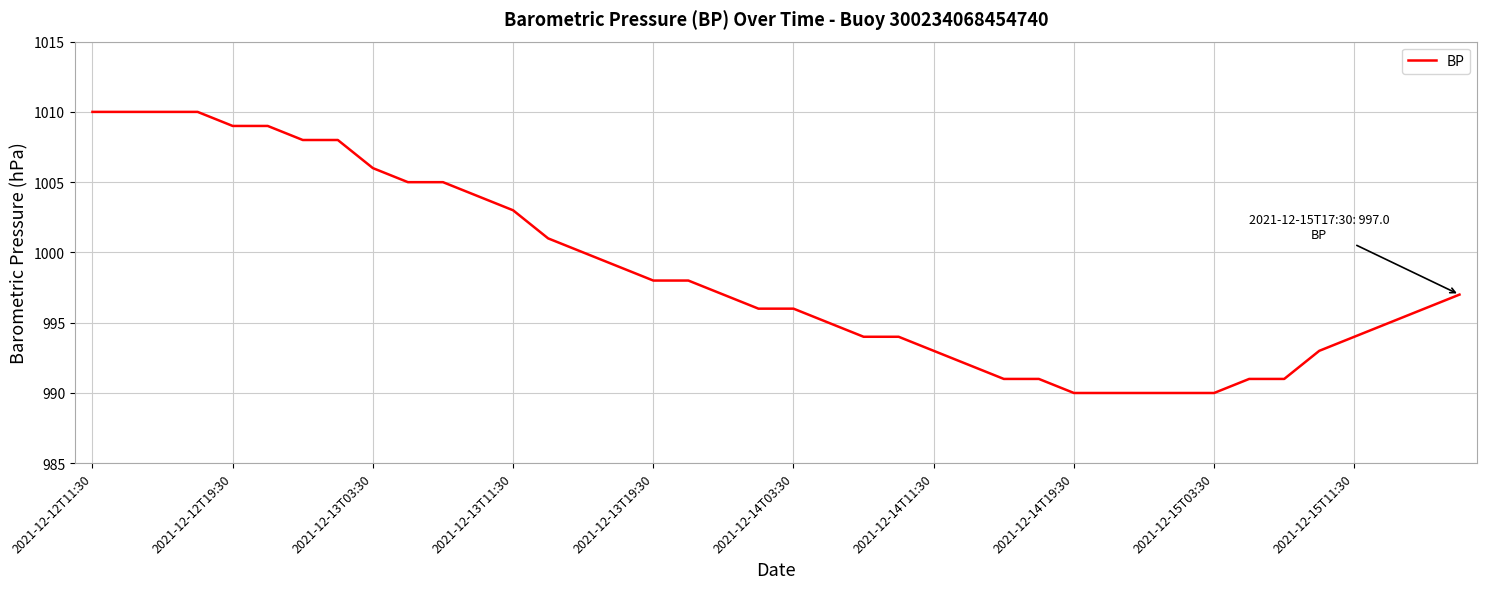

What is the sum of all values?

39939